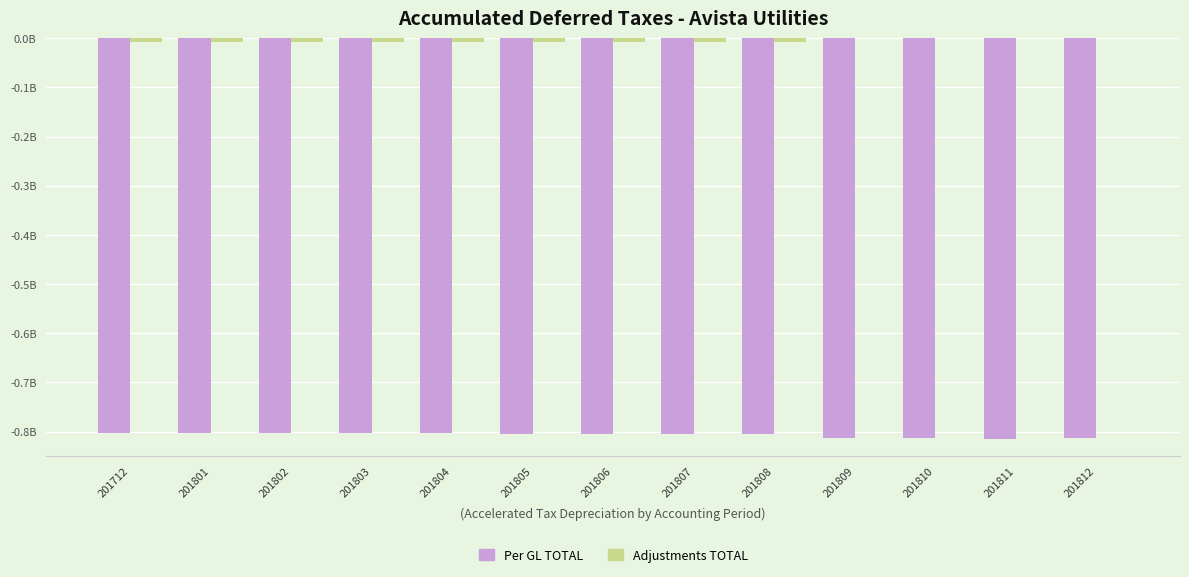

What are all the series names shown in the legend?

Per GL TOTAL, Adjustments TOTAL